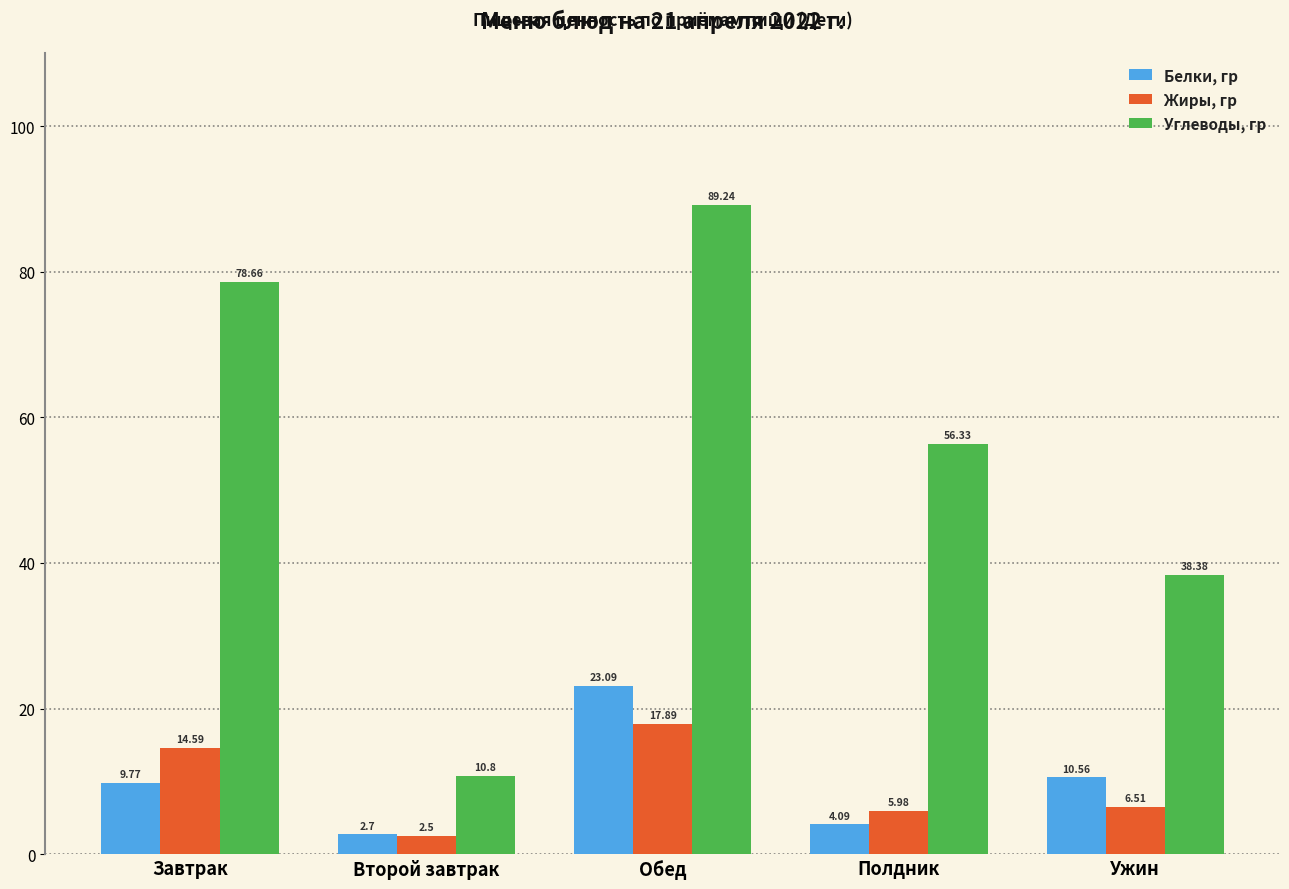

The value of Углеводы, гр at Ужин is 38.4. True or false?

True